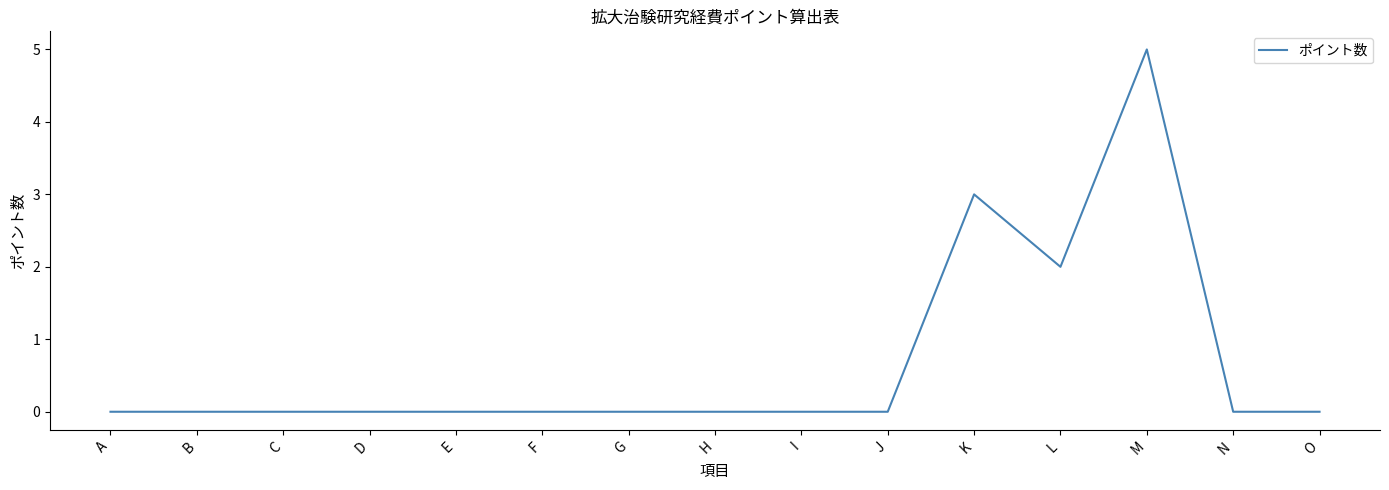

Reading left to right, transcribe all the data shown in this chart.

0	0	0	0	0	0	0	0	0	0	3	2	5	0	0